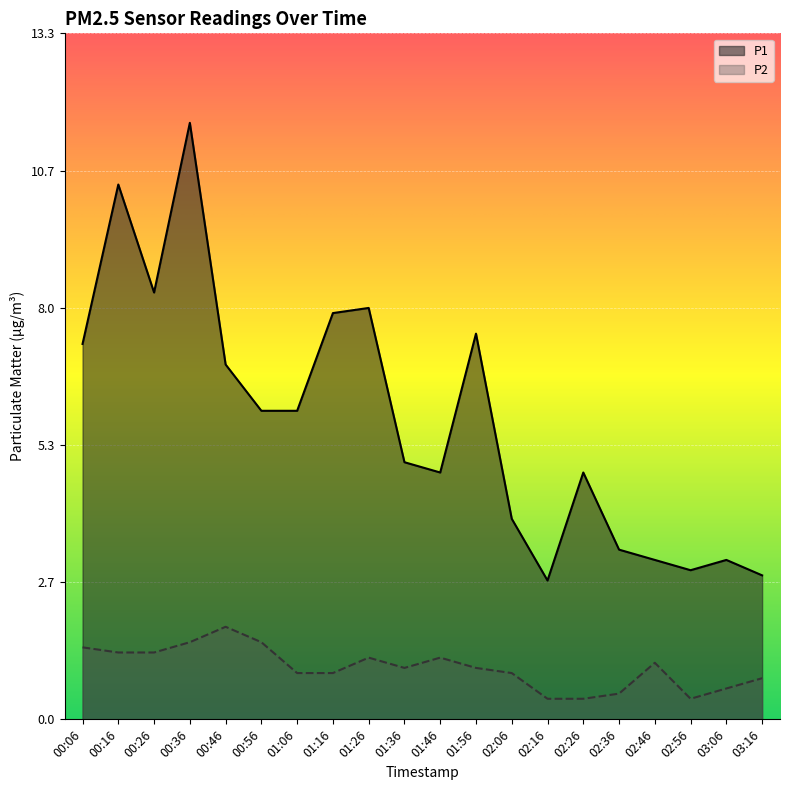

How many lines are shown in the chart?

2